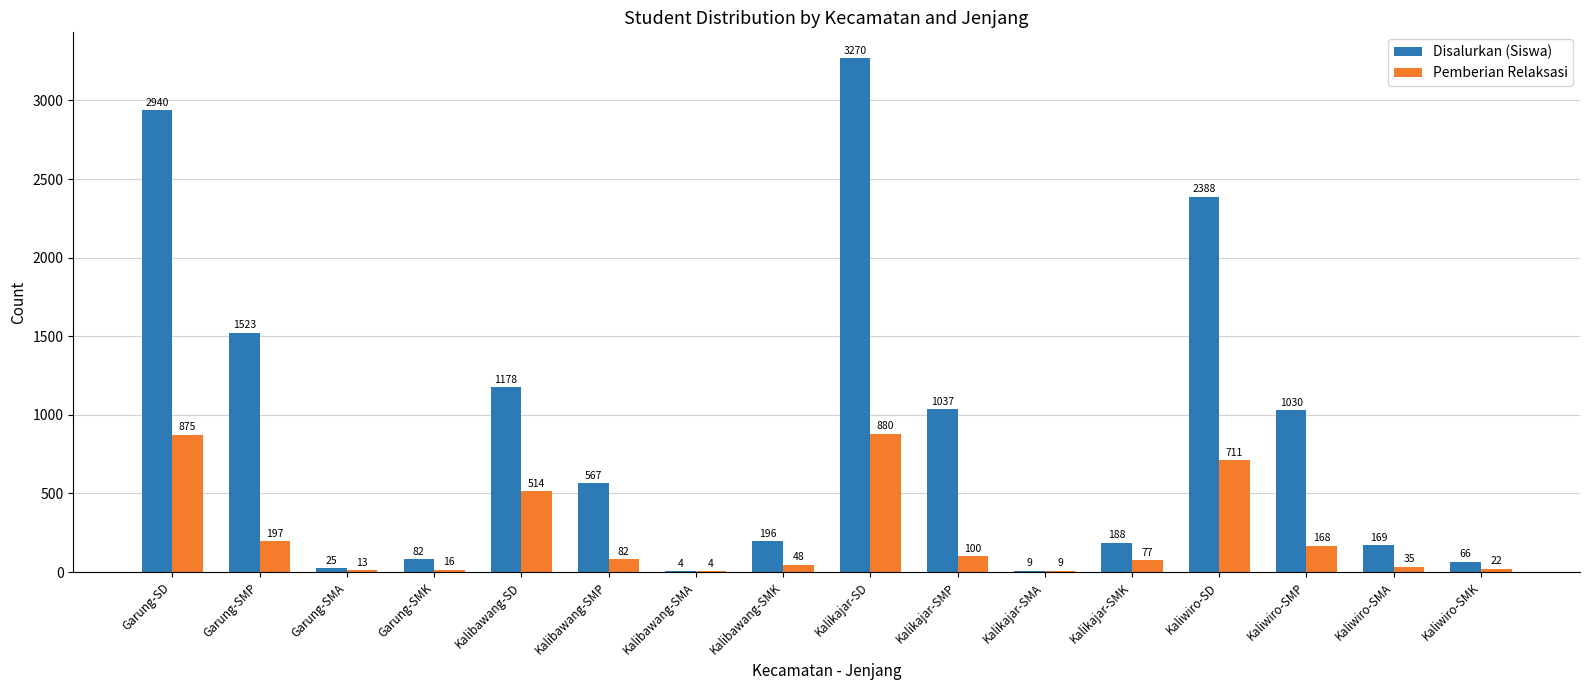

Is the value of Pemberian Relaksasi at Kalikajar-SD greater than the value of Disalurkan (Siswa) at Garung-SD?

No